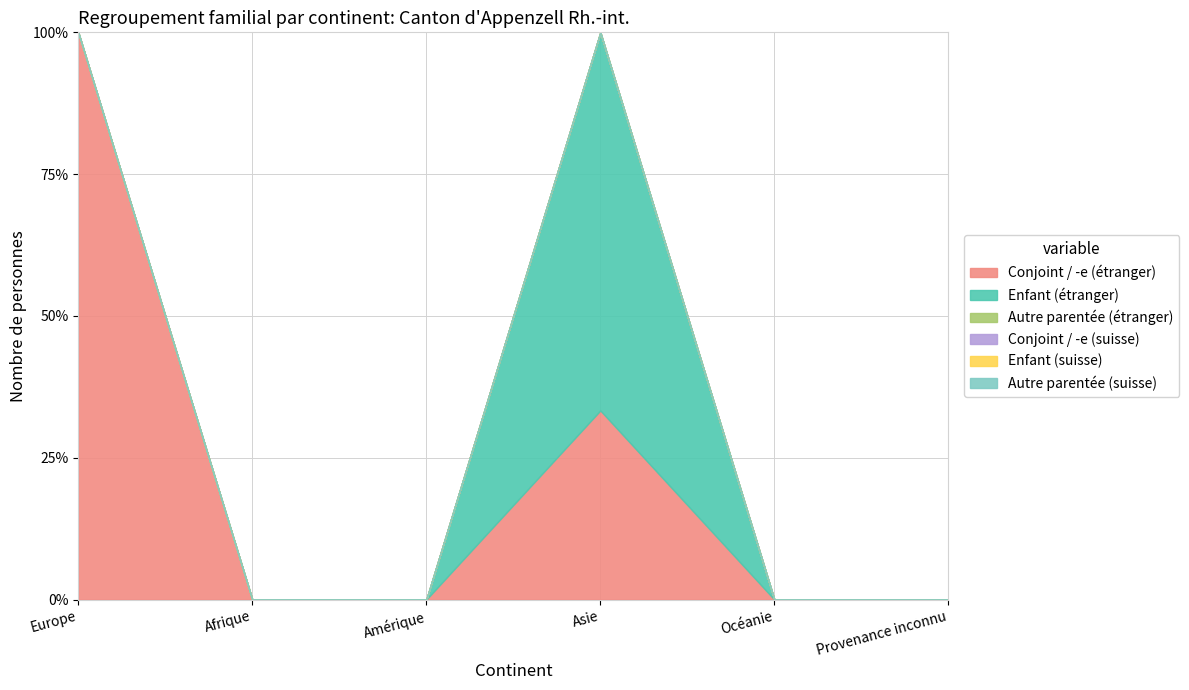

What is the label of the 2nd point from the left?

Afrique